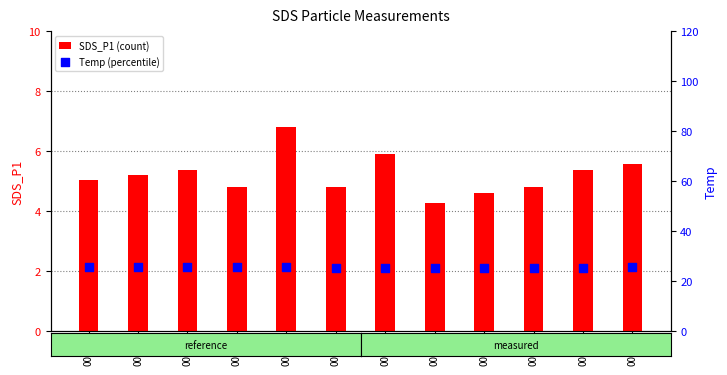

What is the total value across all series at 00:11?

32.3